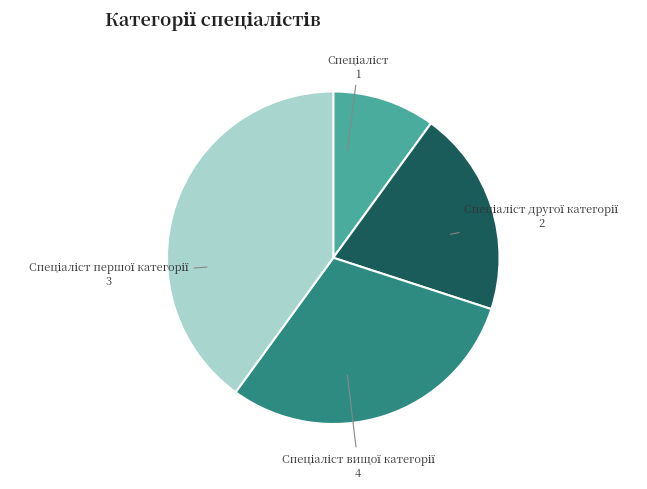

Is there a majority slice in this chart?

No